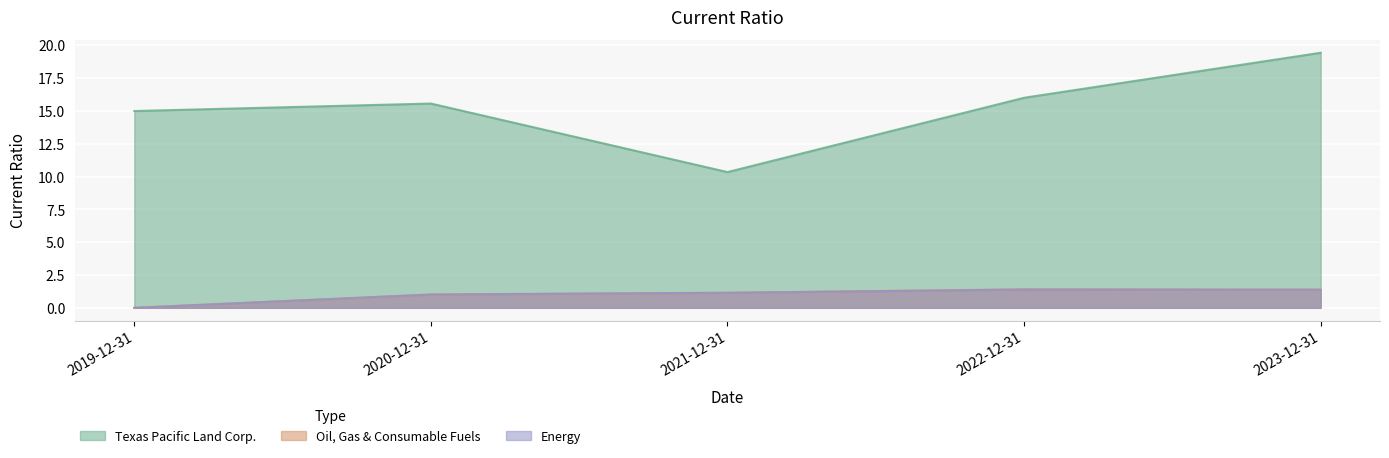

Count the number of categories in the chart.

5